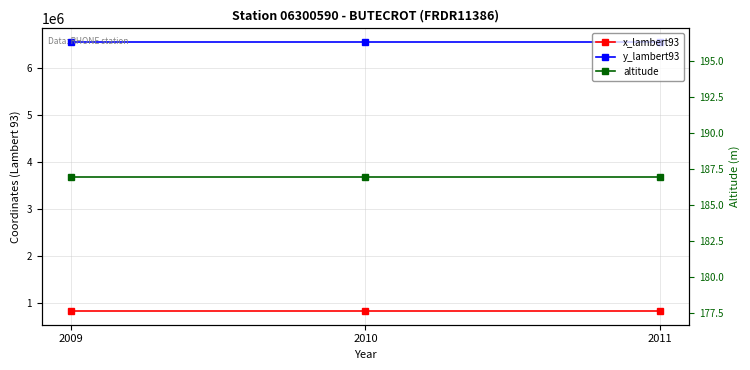

What is the value of the x_lambert93 point at the 1st from the left?

834281